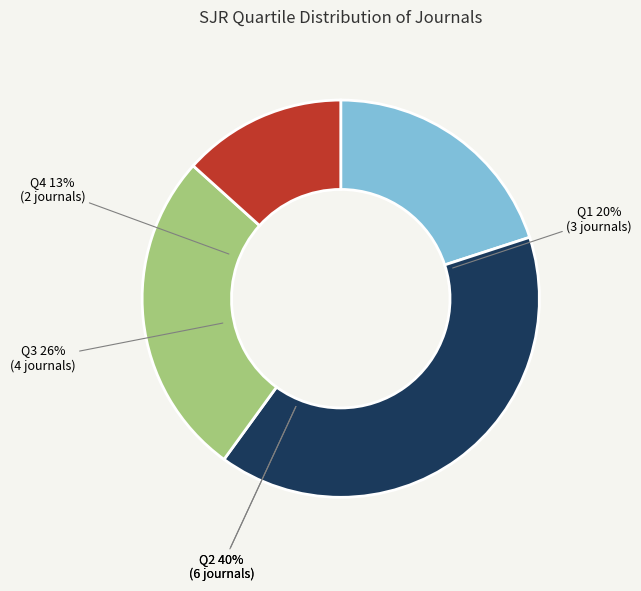

Is there any slice that represents more than half of the pie?

No